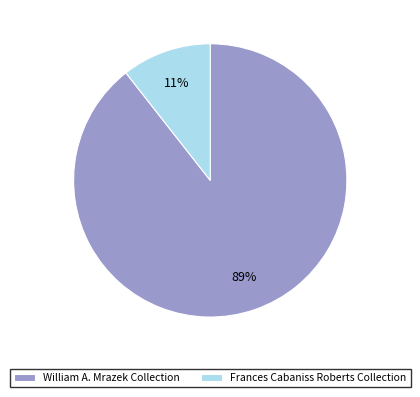

Rank the categories by value from highest to lowest.

William A. Mrazek Collection, Frances Cabaniss Roberts Collection